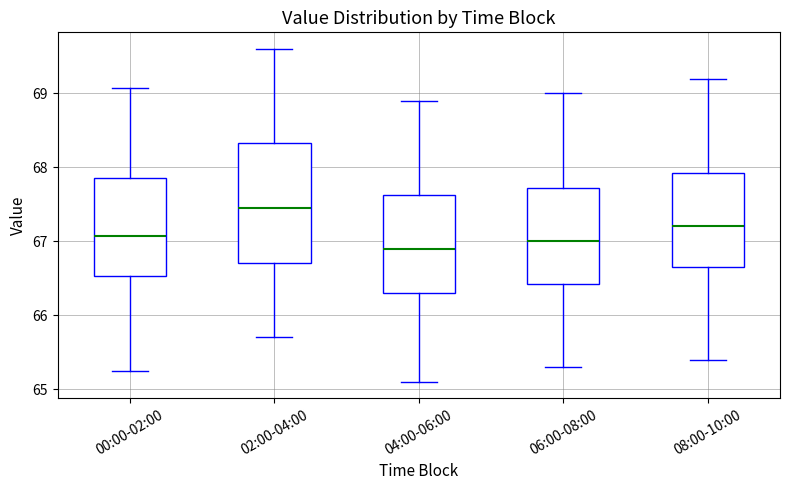

Reading left to right, read every box against the y-axis: the position of its median line, the range the box covers, and the ends of its whiskers. The values are not printed on the chart, so give them approximately, as read against the axis.

00:00-02:00: median 67.1, box 66.5 to 67.9, whiskers 65.3 to 69.1
02:00-04:00: median 67.5, box 66.7 to 68.3, whiskers 65.7 to 69.6
04:00-06:00: median 66.9, box 66.3 to 67.6, whiskers 65.1 to 68.9
06:00-08:00: median 67.0, box 66.4 to 67.7, whiskers 65.3 to 69.0
08:00-10:00: median 67.2, box 66.7 to 67.9, whiskers 65.4 to 69.2